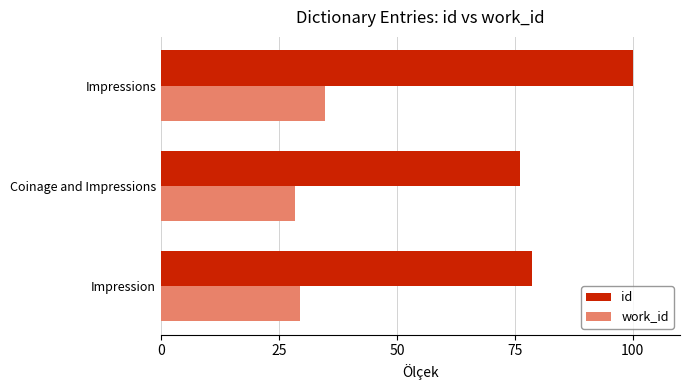

What is the smallest value displayed?

28.4